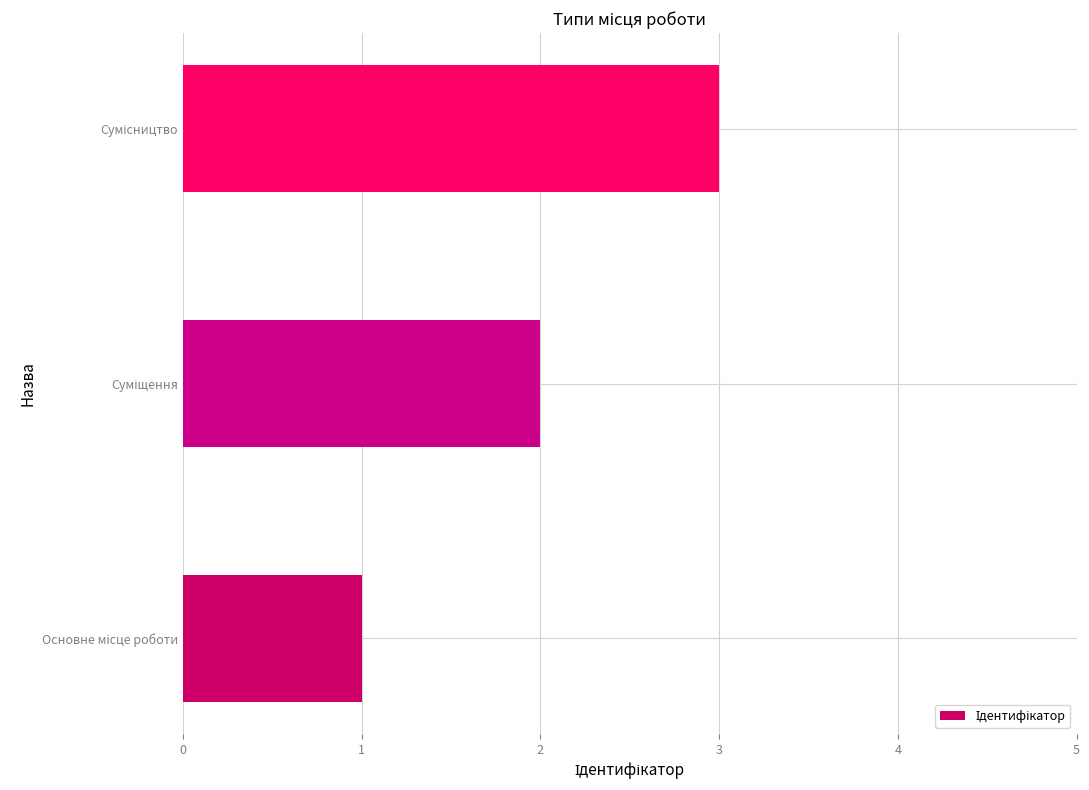

What is the maximum value shown in the chart?

3